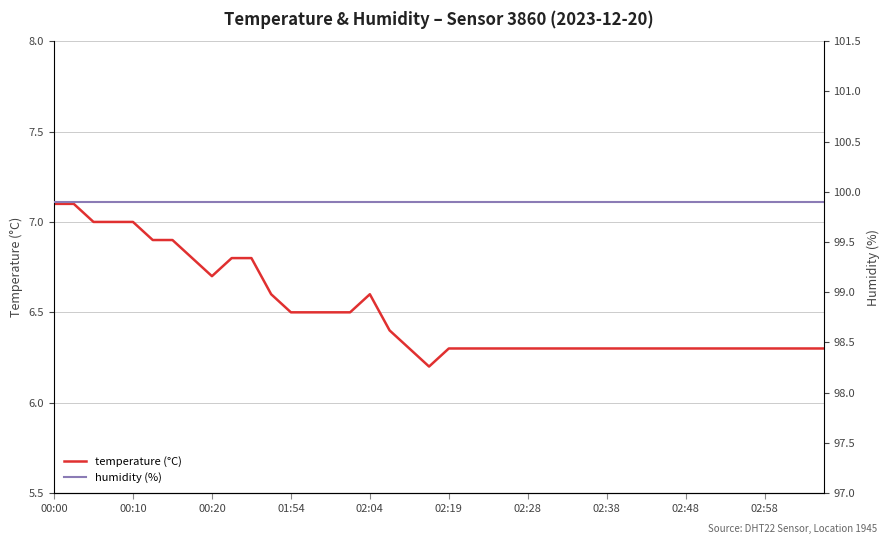

What is the maximum value for temperature (°C)?

7.1